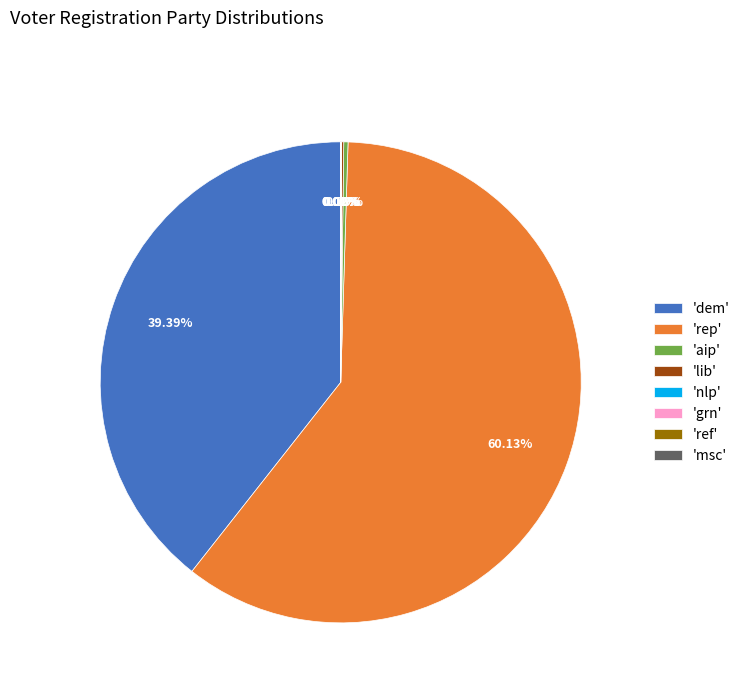

To the nearest percent, what is the difference between the largest and smallest slice percentages?

60%